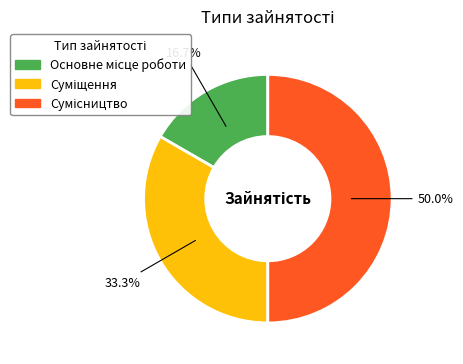

What is the change in value from Основне місце роботи to Сумісництво?

+2